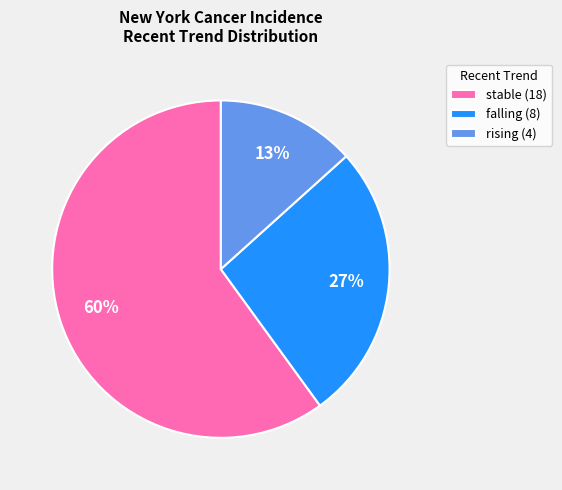

To the nearest percent, what is the difference between the stable (18) and rising (4) slice percentages?

47%